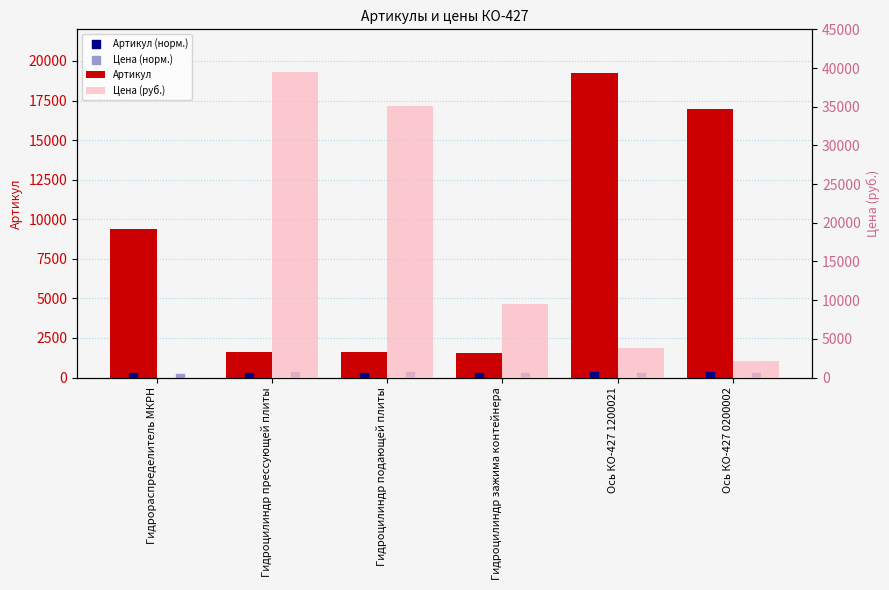

Which series reaches the maximum Y coordinate?

Цена (руб.)